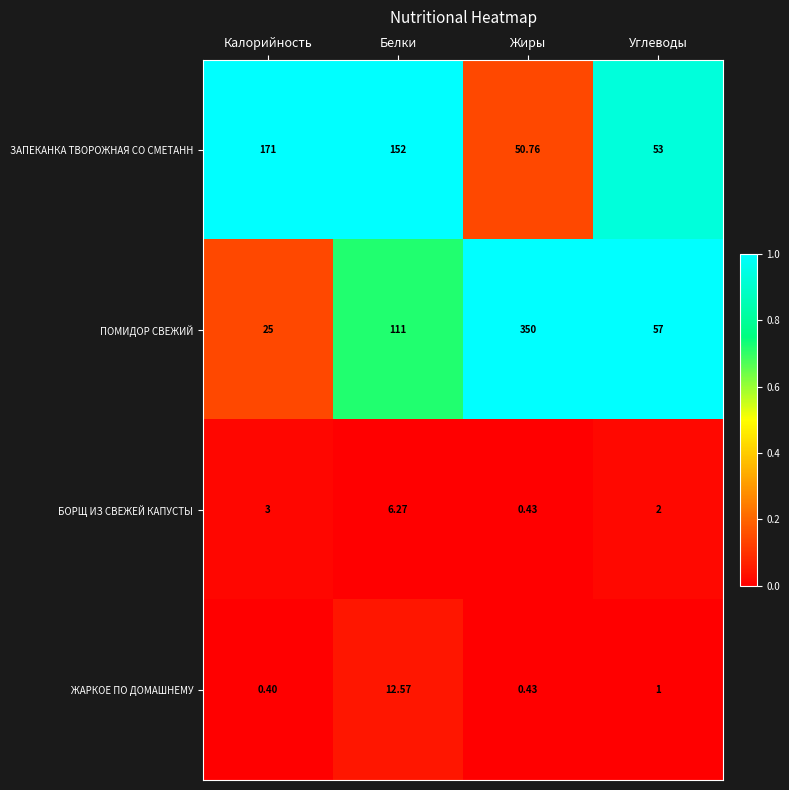

At which category is the sum across all series the highest?

Жиры